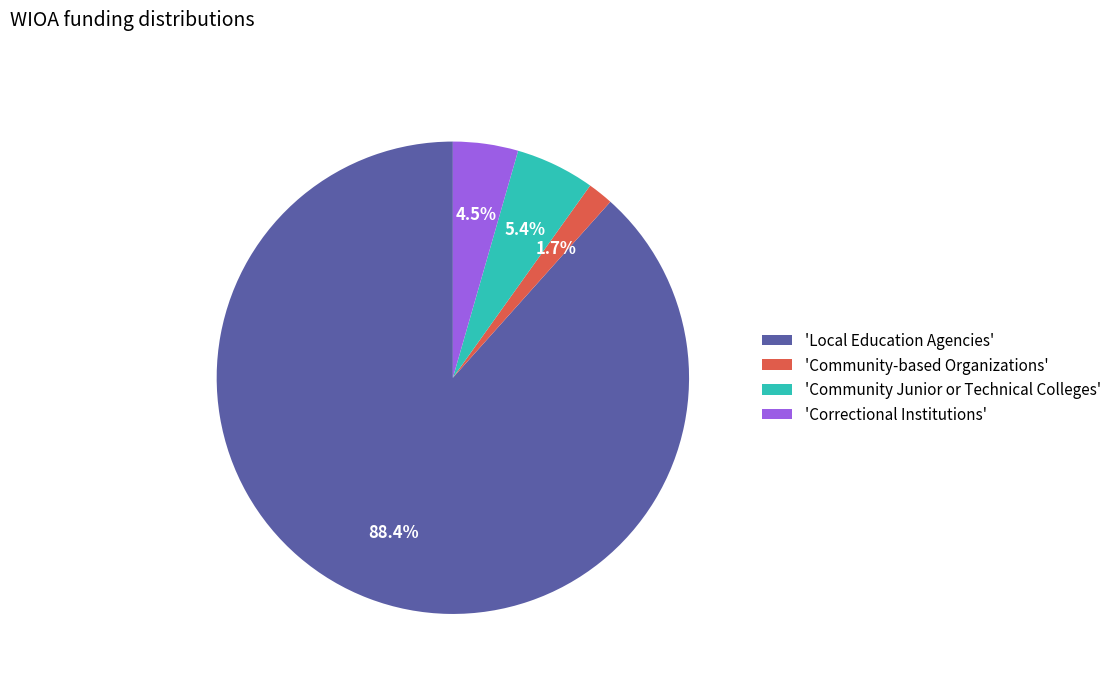

To the nearest percent, what is the difference between the largest and smallest slice percentages?

87%